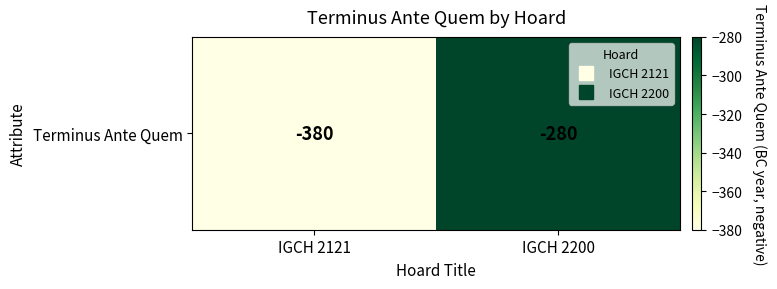

At which category does the chart reach its peak across all series?

IGCH 2200